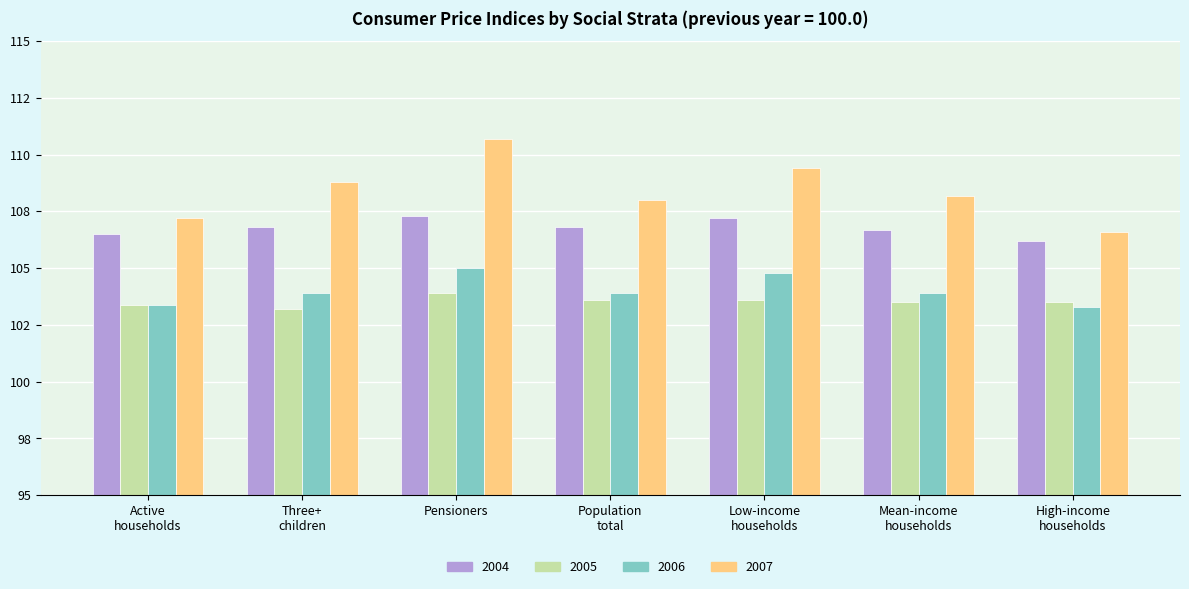

Where is 2004 nearest to the value 106?

High-income
households